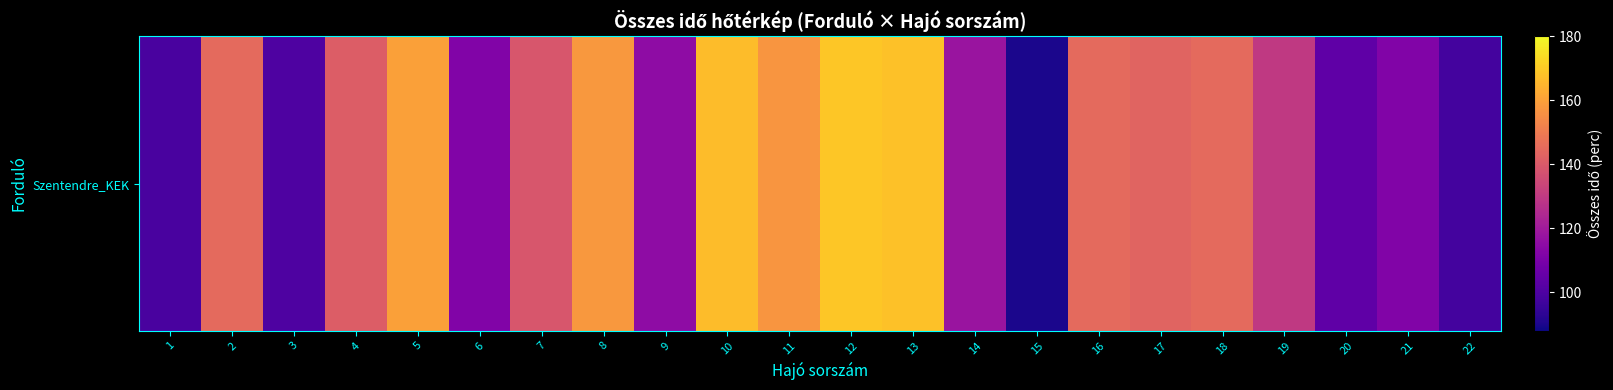

Read the value at 10.

167